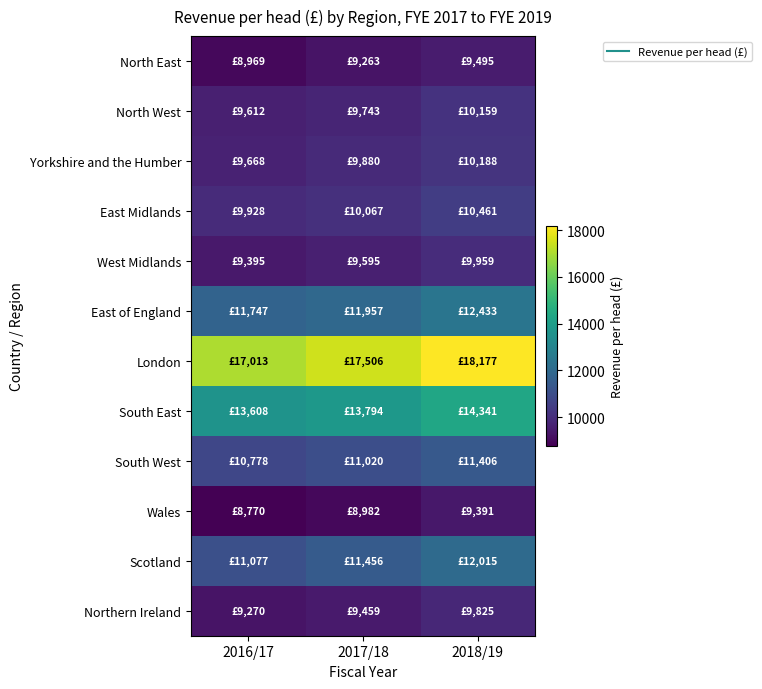

Reading left to right, what are all the values shown in this chart?

North East: 2016/17=8969	2017/18=9263	2018/19=9495
North West: 2016/17=9612	2017/18=9743	2018/19=10159
Yorkshire and the Humber: 2016/17=9668	2017/18=9880	2018/19=10188
East Midlands: 2016/17=9928	2017/18=10067	2018/19=10461
West Midlands: 2016/17=9395	2017/18=9595	2018/19=9959
East of England: 2016/17=11747	2017/18=11957	2018/19=12433
London: 2016/17=17013	2017/18=17506	2018/19=18177
South East: 2016/17=13608	2017/18=13794	2018/19=14341
South West: 2016/17=10778	2017/18=11020	2018/19=11406
Wales: 2016/17=8770	2017/18=8982	2018/19=9391
Scotland: 2016/17=11077	2017/18=11456	2018/19=12015
Northern Ireland: 2016/17=9270	2017/18=9459	2018/19=9825